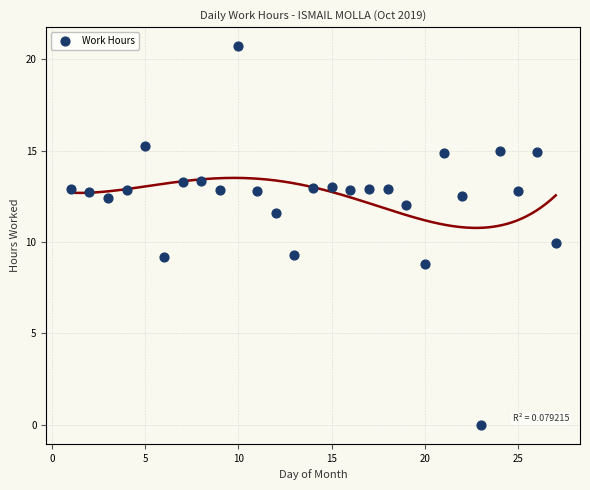

What is the range of X values (max minus min)?

26.0